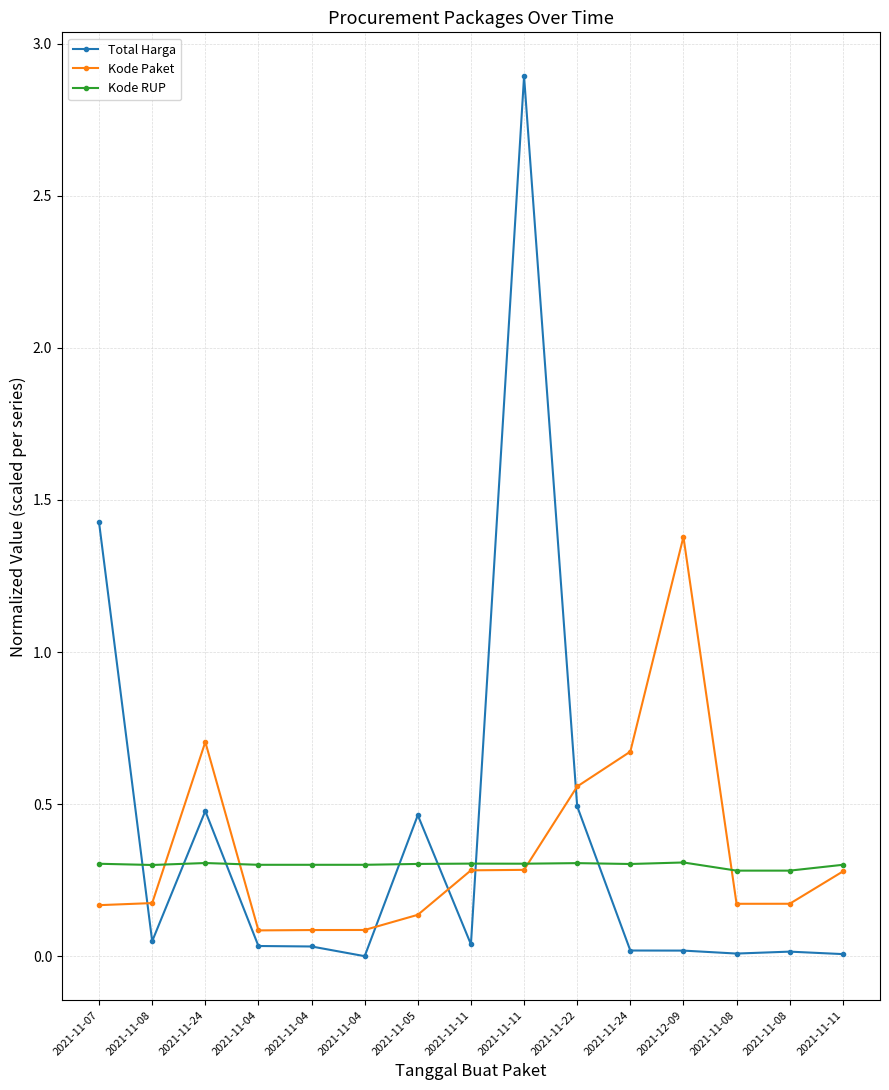

Reading left to right, transcribe all the data shown in this chart.

Total Harga: 1.4	0.0	0.5	0.0	0.0	0.0	0.5	0.0	2.9	0.5	0.0	0.0	0.0	0.0	0.0
Kode Paket: 0.2	0.2	0.7	0.1	0.1	0.1	0.1	0.3	0.3	0.6	0.7	1.4	0.2	0.2	0.3
Kode RUP: 0.3	0.3	0.3	0.3	0.3	0.3	0.3	0.3	0.3	0.3	0.3	0.3	0.3	0.3	0.3